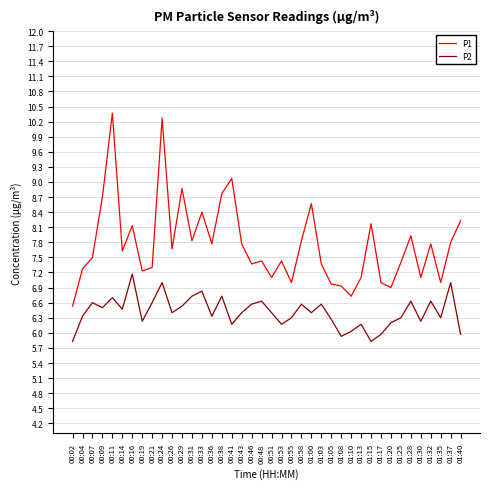

Rank the series at 01:05 from highest to lowest value.

P1, P2